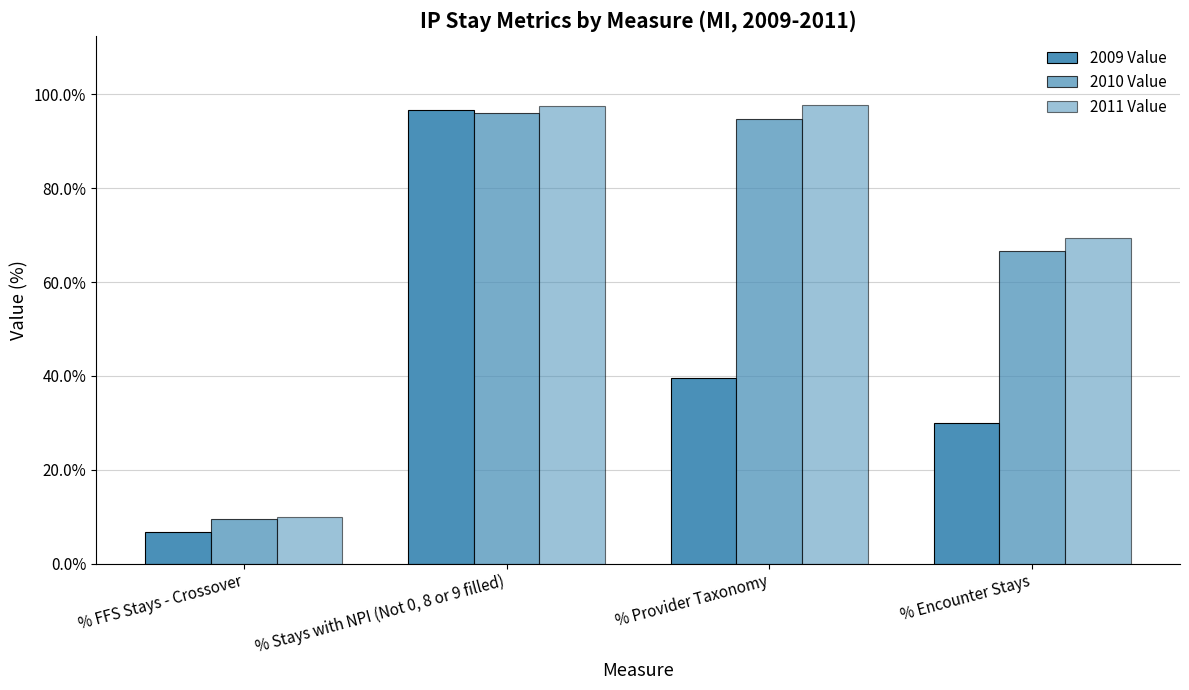

Does the chart contain stacked bars?

No